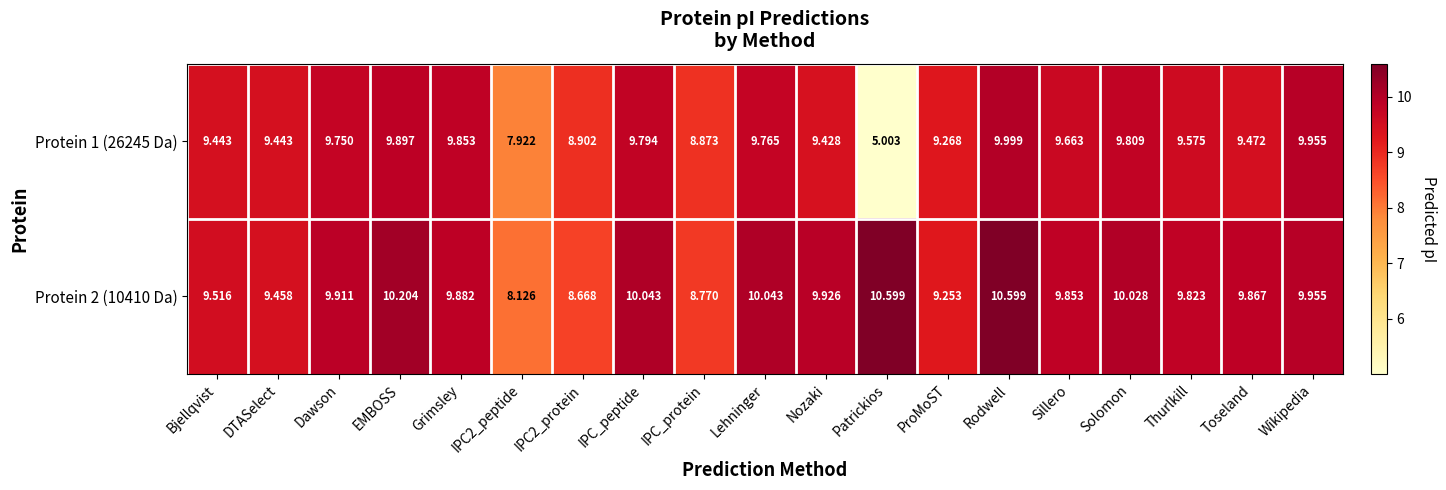

At Bjellqvist, list the series in order from largest to smallest.

Protein 2 (10410 Da), Protein 1 (26245 Da)